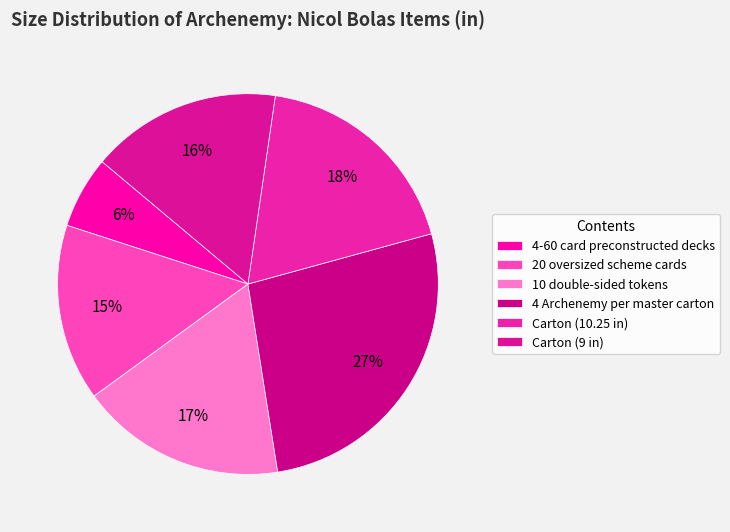

Does 10 double-sided tokens account for over 50% of the chart?

No